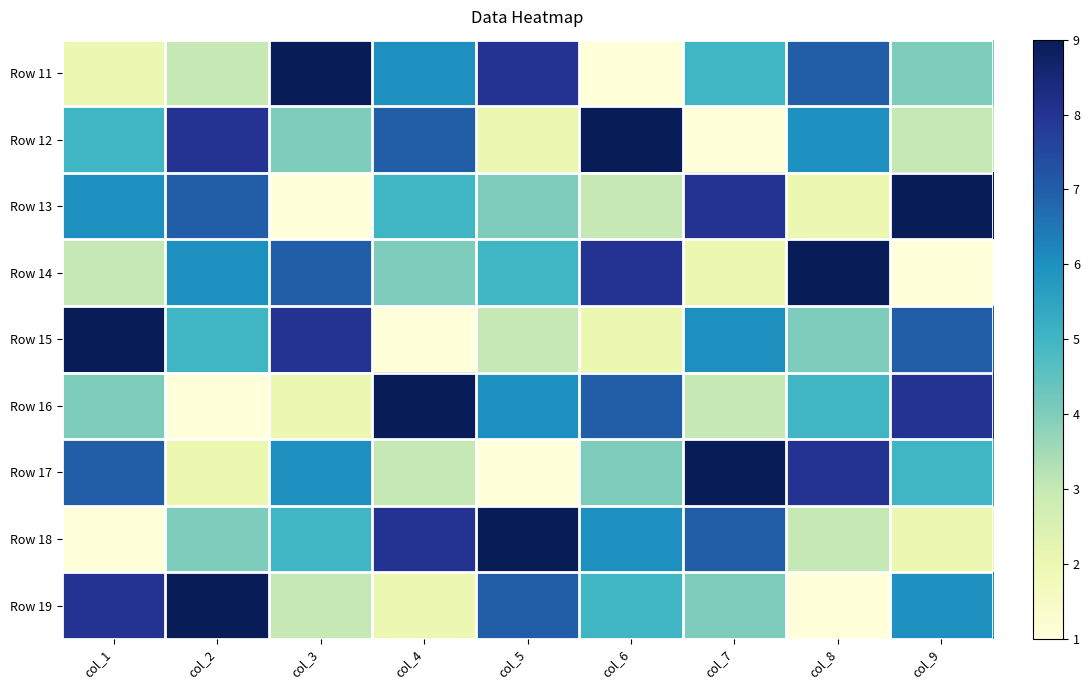

Reading left to right, what are all the values shown in this chart?

Row 11: col_1=2	col_2=3	col_3=9	col_4=6	col_5=8	col_6=1	col_7=5	col_8=7	col_9=4
Row 12: col_1=5	col_2=8	col_3=4	col_4=7	col_5=2	col_6=9	col_7=1	col_8=6	col_9=3
Row 13: col_1=6	col_2=7	col_3=1	col_4=5	col_5=4	col_6=3	col_7=8	col_8=2	col_9=9
Row 14: col_1=3	col_2=6	col_3=7	col_4=4	col_5=5	col_6=8	col_7=2	col_8=9	col_9=1
Row 15: col_1=9	col_2=5	col_3=8	col_4=1	col_5=3	col_6=2	col_7=6	col_8=4	col_9=7
Row 16: col_1=4	col_2=1	col_3=2	col_4=9	col_5=6	col_6=7	col_7=3	col_8=5	col_9=8
Row 17: col_1=7	col_2=2	col_3=6	col_4=3	col_5=1	col_6=4	col_7=9	col_8=8	col_9=5
Row 18: col_1=1	col_2=4	col_3=5	col_4=8	col_5=9	col_6=6	col_7=7	col_8=3	col_9=2
Row 19: col_1=8	col_2=9	col_3=3	col_4=2	col_5=7	col_6=5	col_7=4	col_8=1	col_9=6